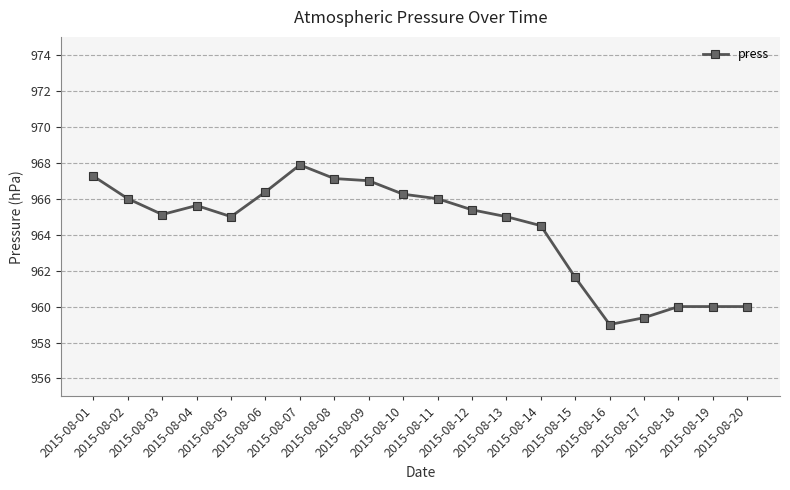

Between 2015-08-04 and 2015-08-01, which is larger?

2015-08-01